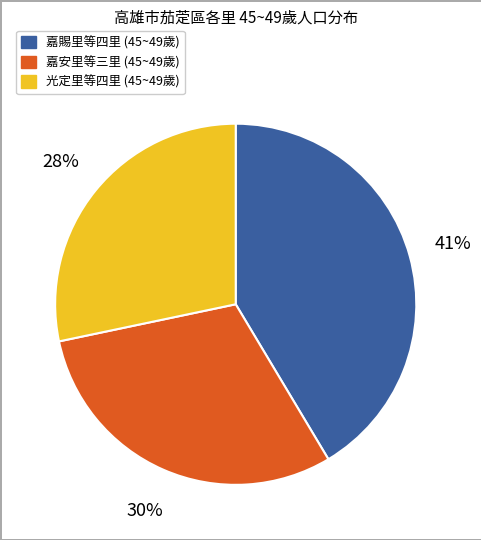

Is there any slice that represents more than half of the pie?

No